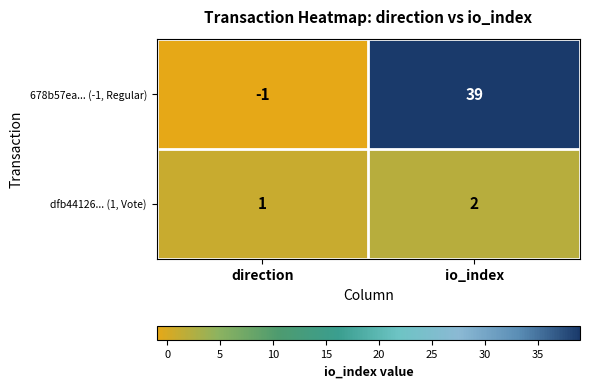

How many data points does each series have?

2